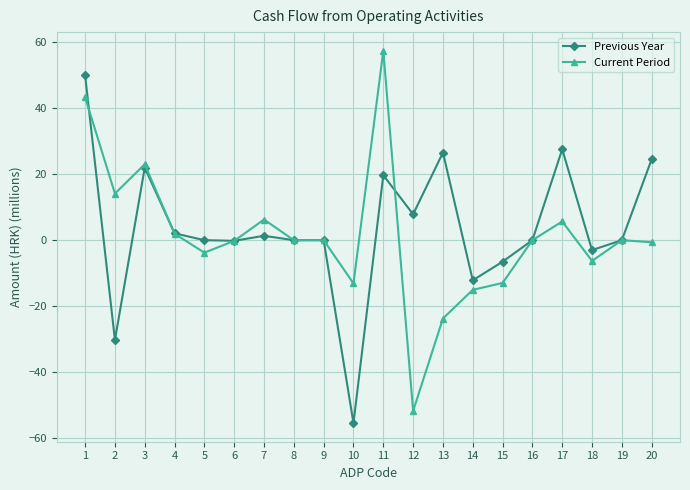

How many lines are shown in the chart?

2